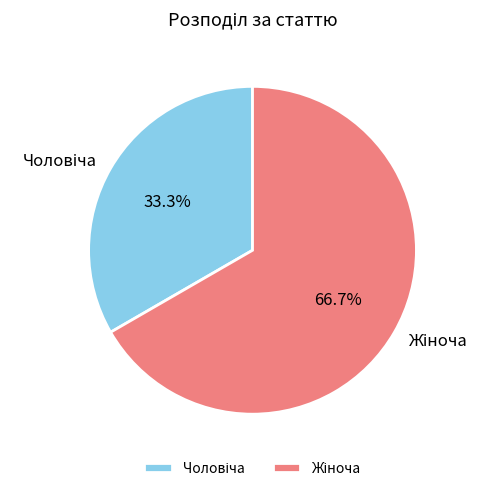

Is there any slice that represents more than half of the pie?

Yes